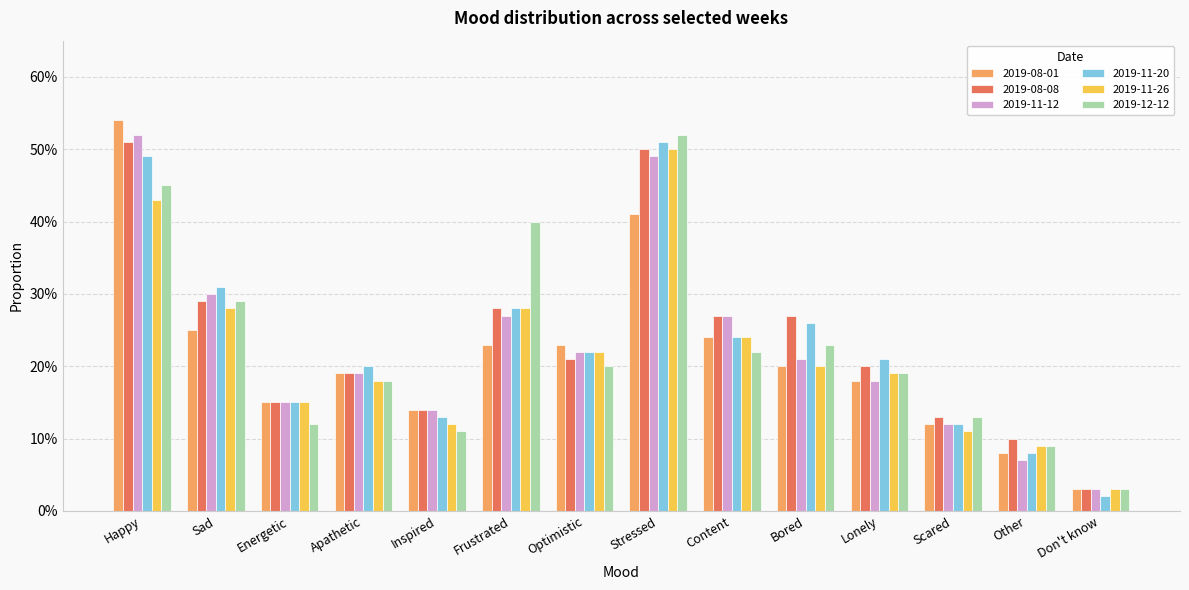

What position from the left is Frustrated?

6